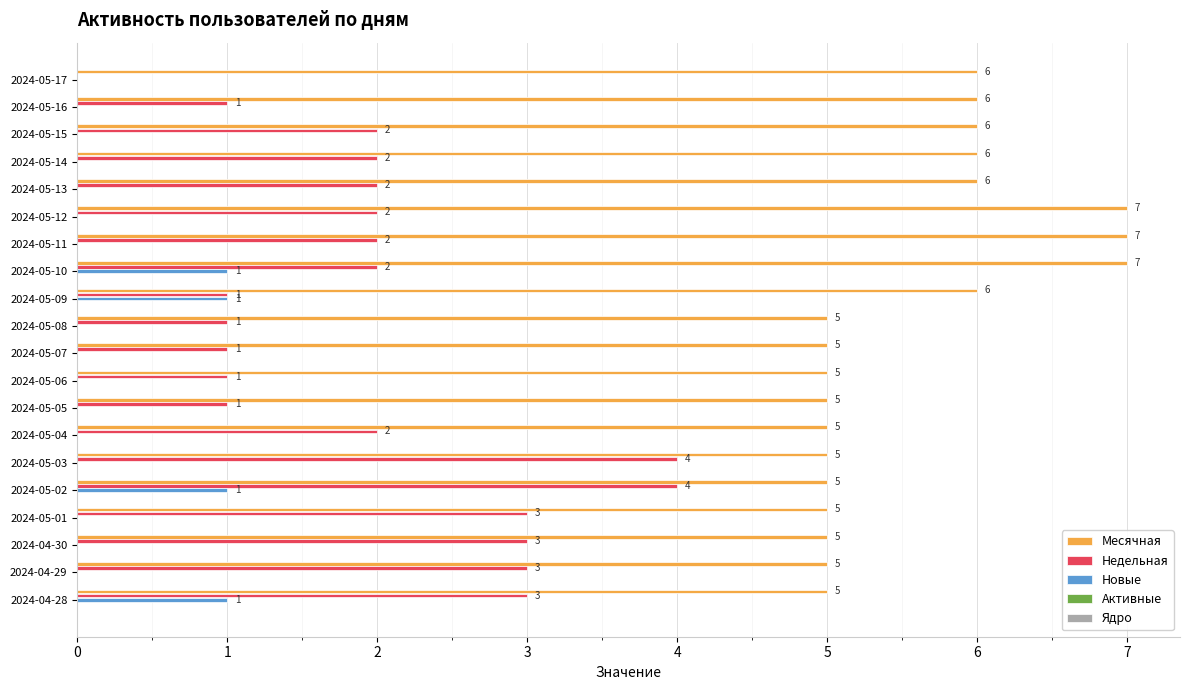

What is the greatest value displayed?

7